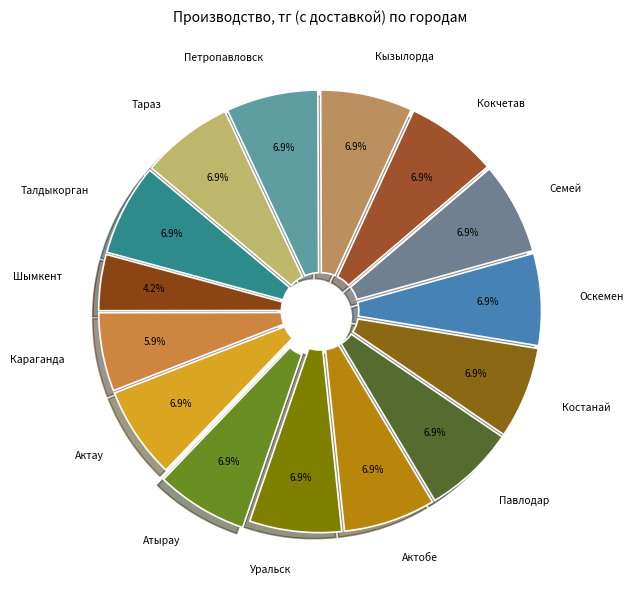

How many slices are in this pie chart?

15